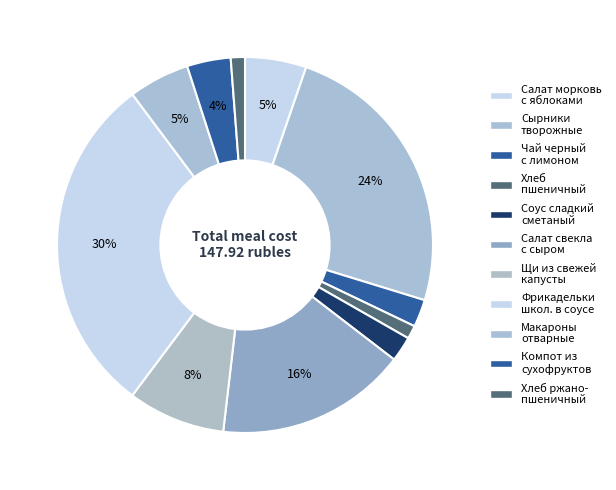

Count the number of slices in the pie.

11